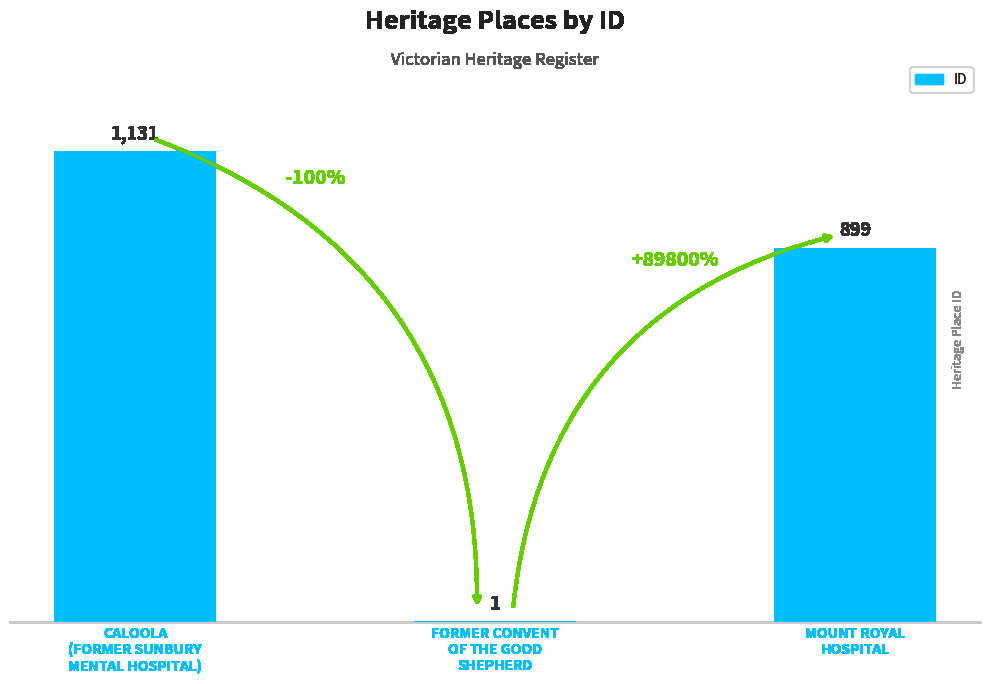

Is it true that the value at MOUNT ROYAL
HOSPITAL is 335?

False